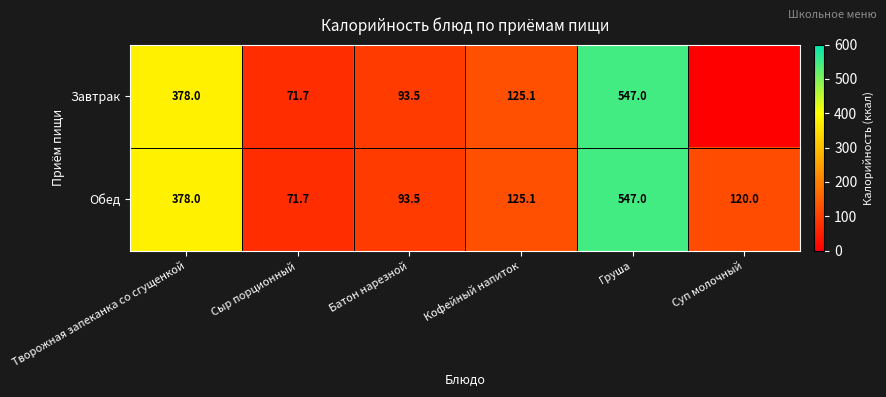

Which category has the lowest value across all series?

Суп молочный